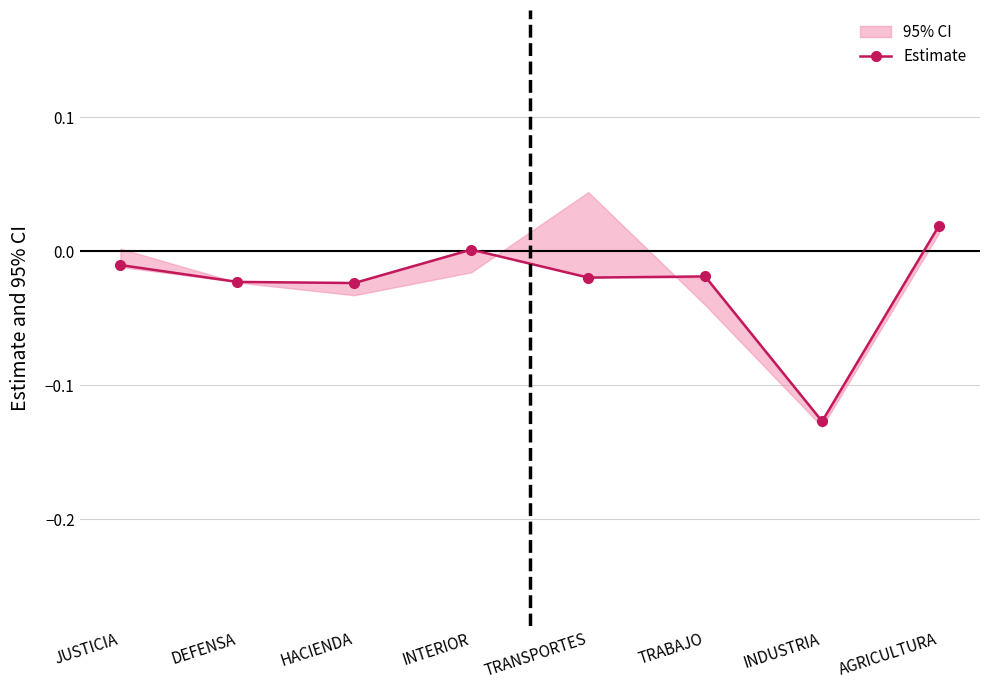

How many points are higher than both their immediate neighbors (excluding endpoints)?

2